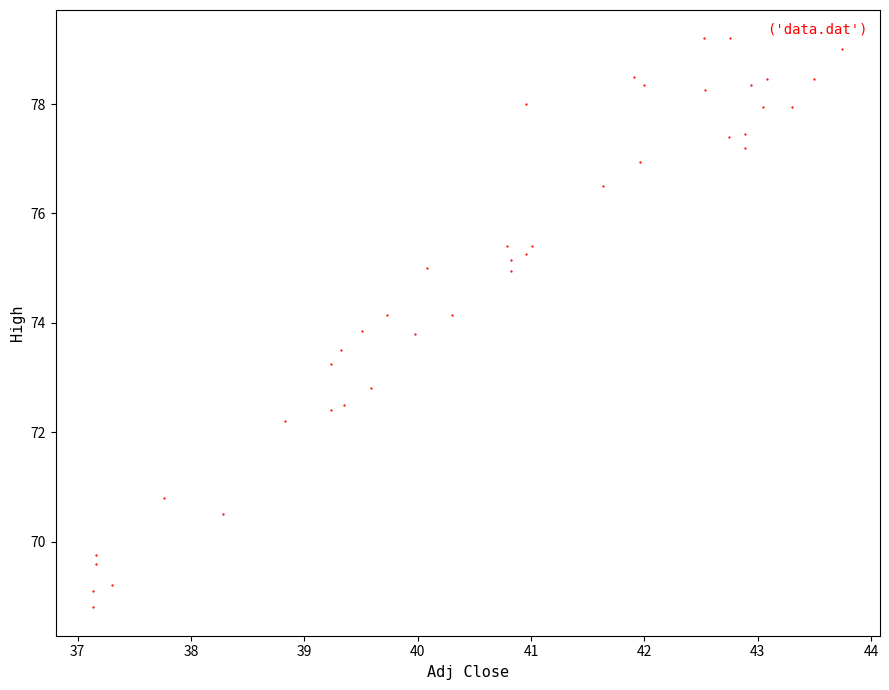

What is the range of Y values (max minus min)?

10.4